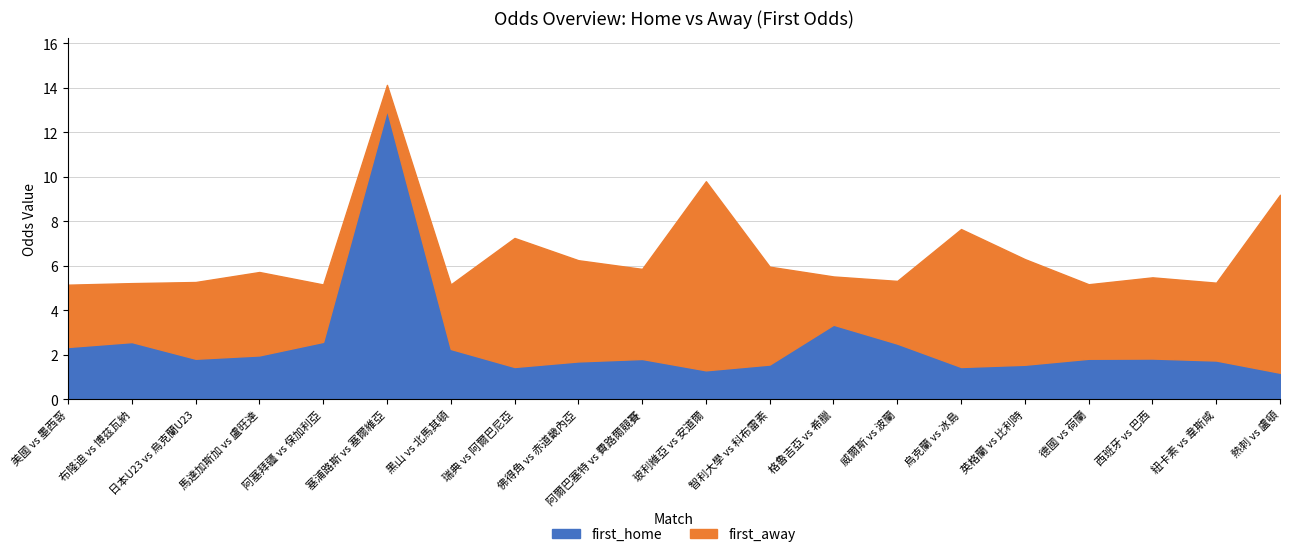

How many lines are shown in the chart?

2